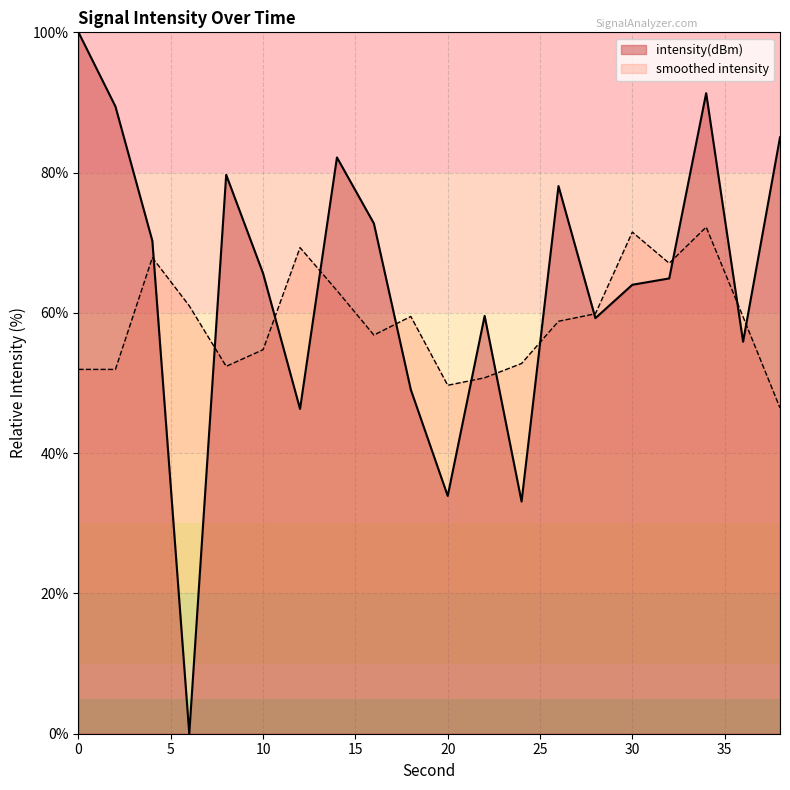

The value at 16 is 44.5. True or false?

False